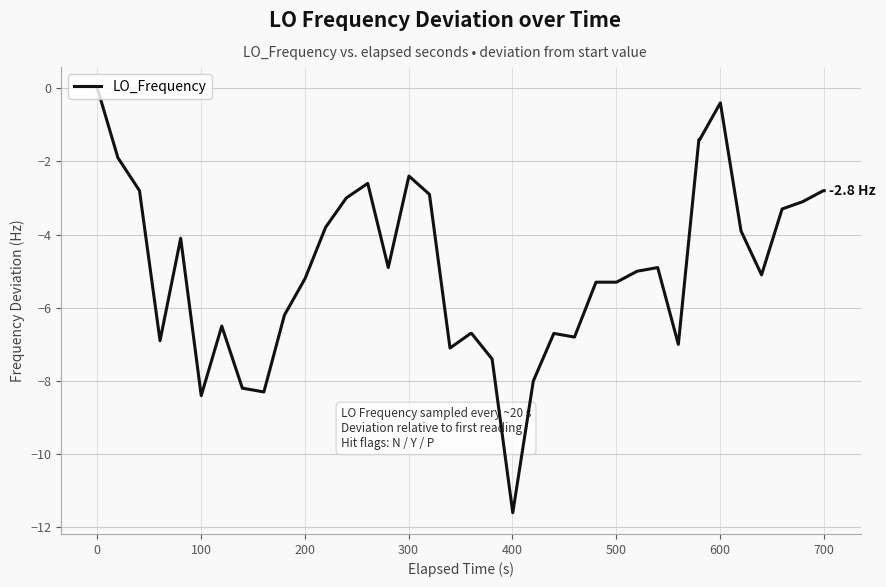

Is this an area chart (filled region under the line)?

No